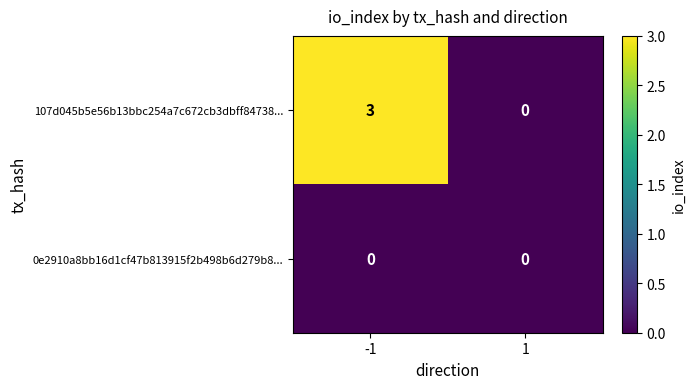

Reading right to left, transcribe all the data shown in this chart.

107d045b5e56b13bbc254a7c672cb3dbff84738...: 0	3
0e2910a8bb16d1cf47b813915f2b498b6d279b8...: 0	0